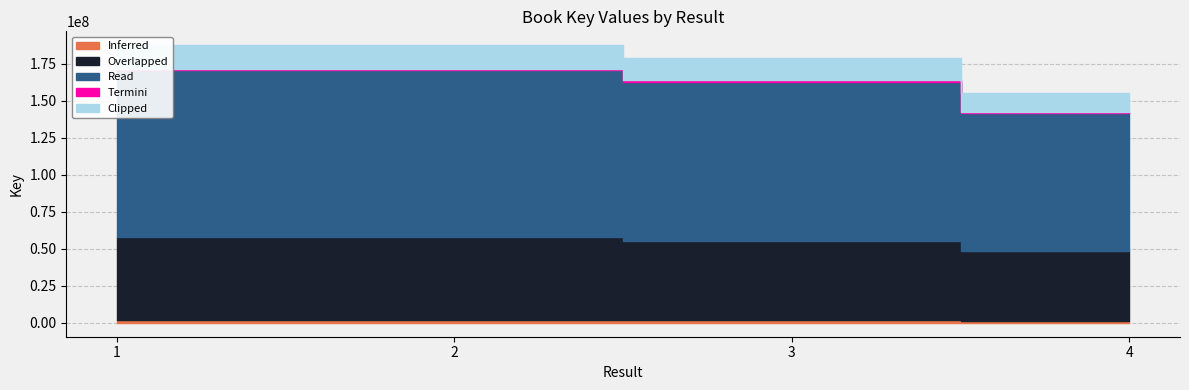

The value at 3 is 179006706. True or false?

True